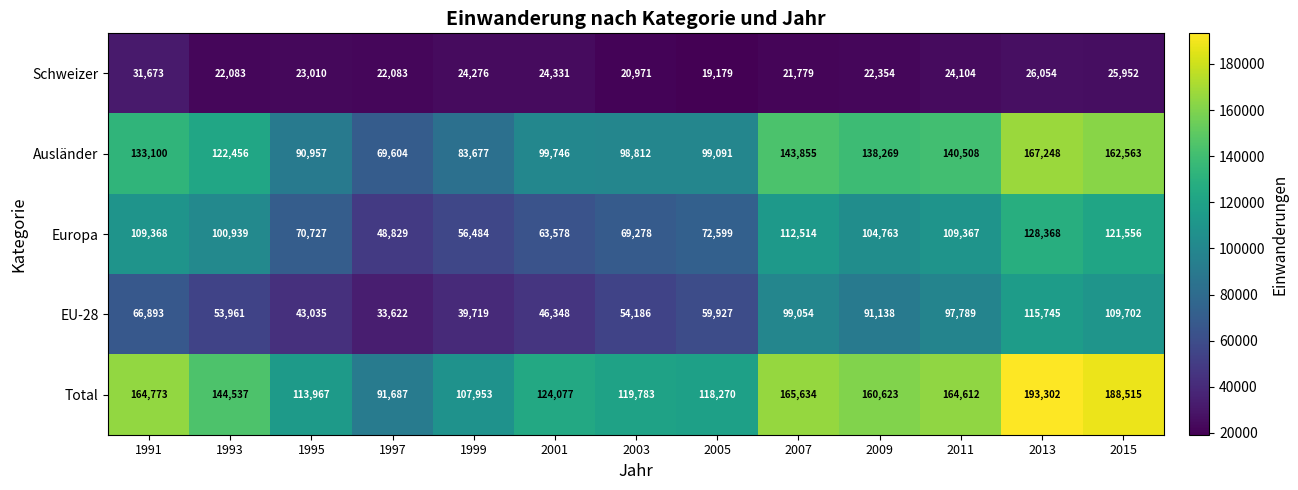

What is the difference between the Europa values at 2011 and 2003?

40089